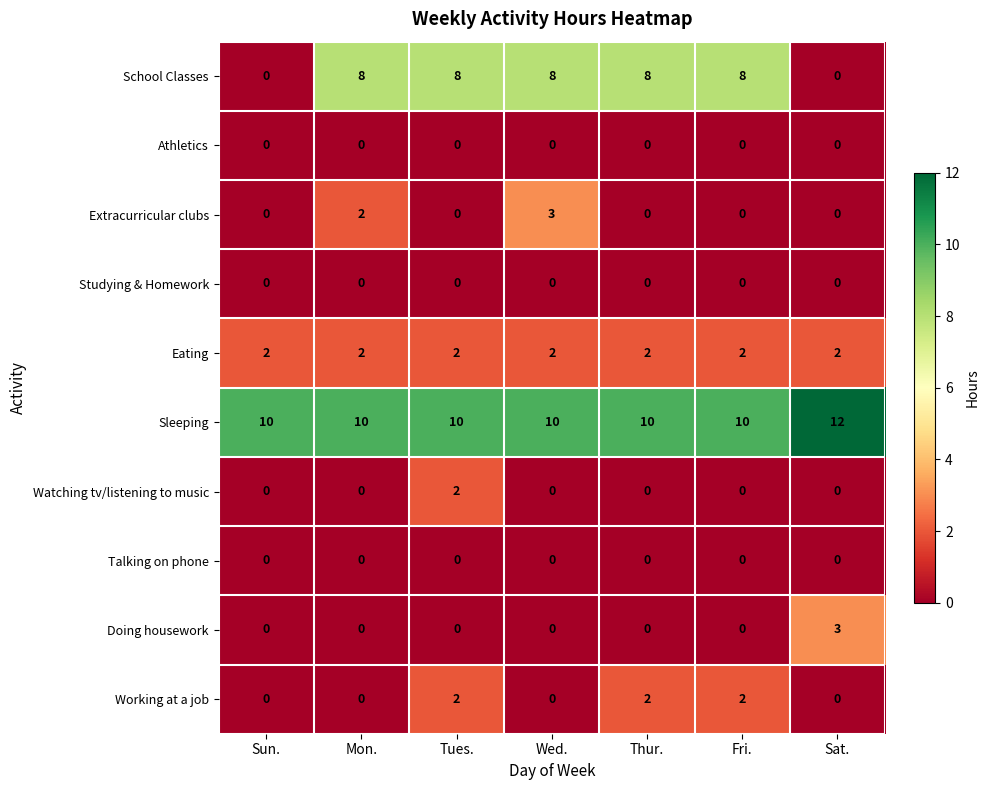

What is the spread (max minus min) of values at Mon.?

10